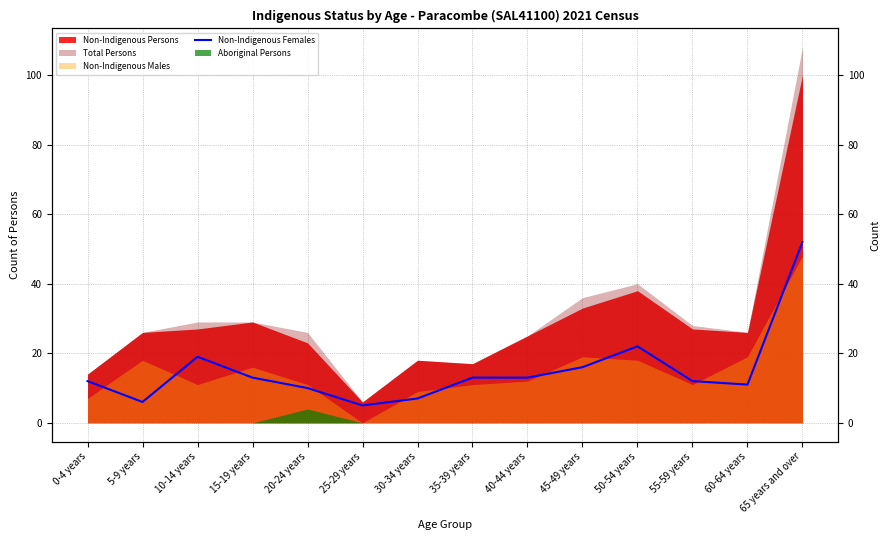

What is the sum of all values?

211